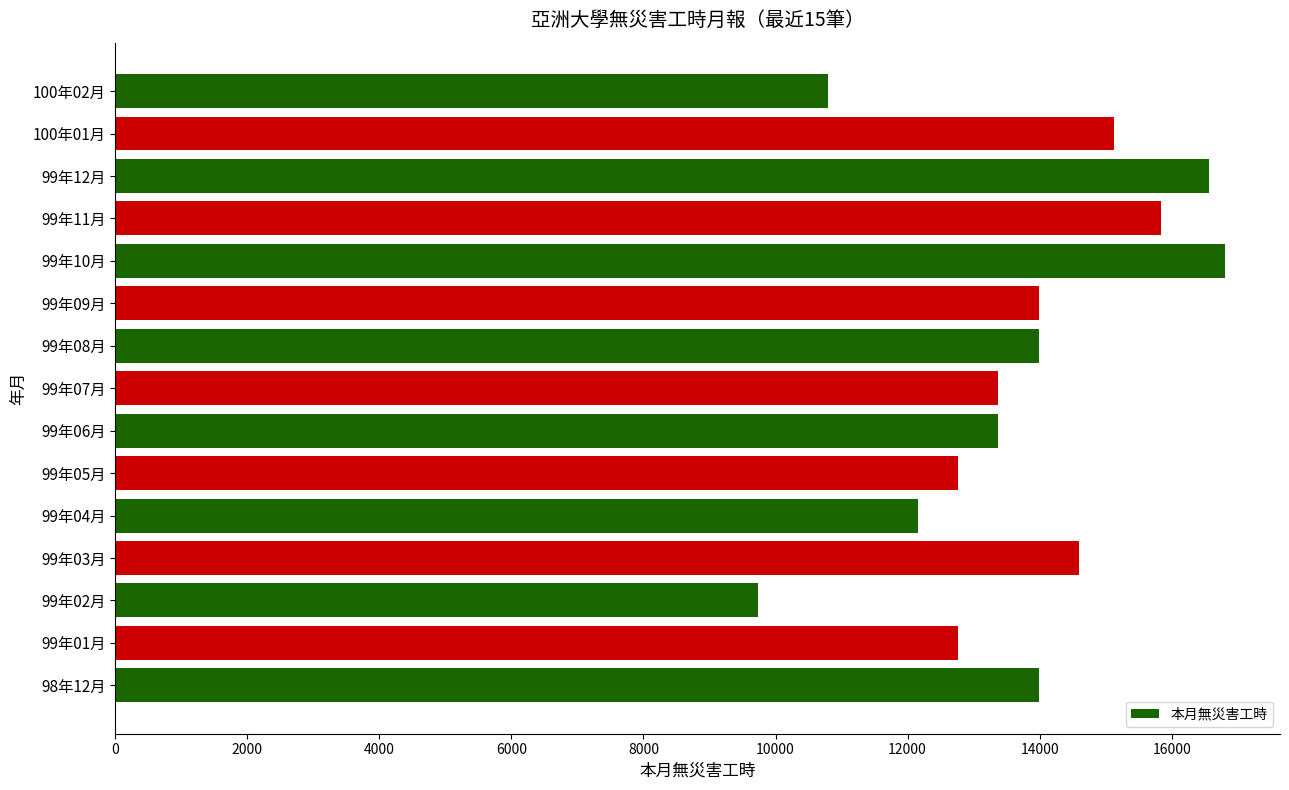

Reading bottom to top, transcribe all the data shown in this chart.

98年12月=13984	99年01月=12768	99年02月=9728	99年03月=14592	99年04月=12160	99年05月=12768	99年06月=13376	99年07月=13376	99年08月=13984	99年09月=13984	99年10月=16800	99年11月=15840	99年12月=16560	100年01月=15120	100年02月=10800